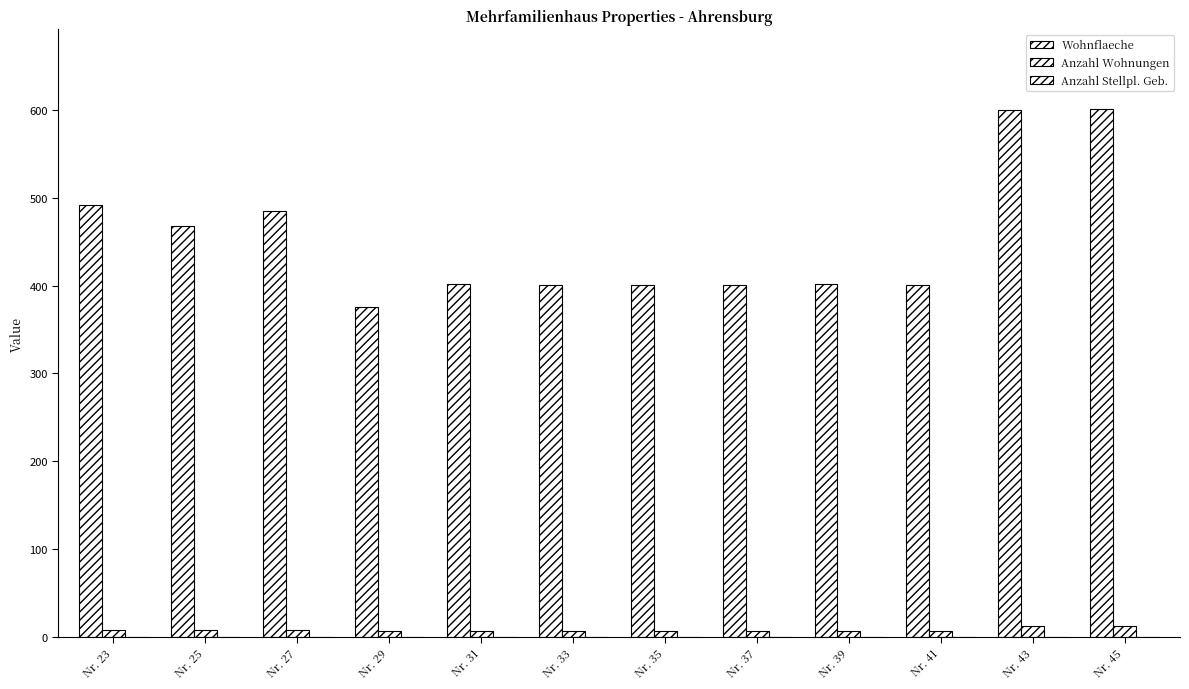

Which series has the widest spread of values?

Wohnflaeche